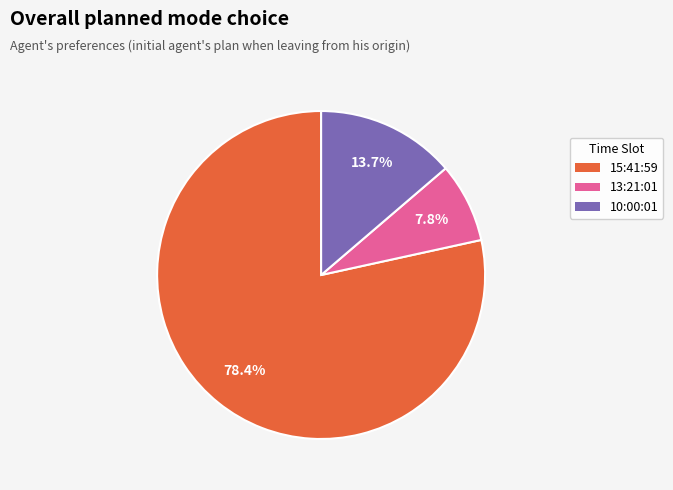

Rank the categories by value from lowest to highest.

13:21:01, 10:00:01, 15:41:59